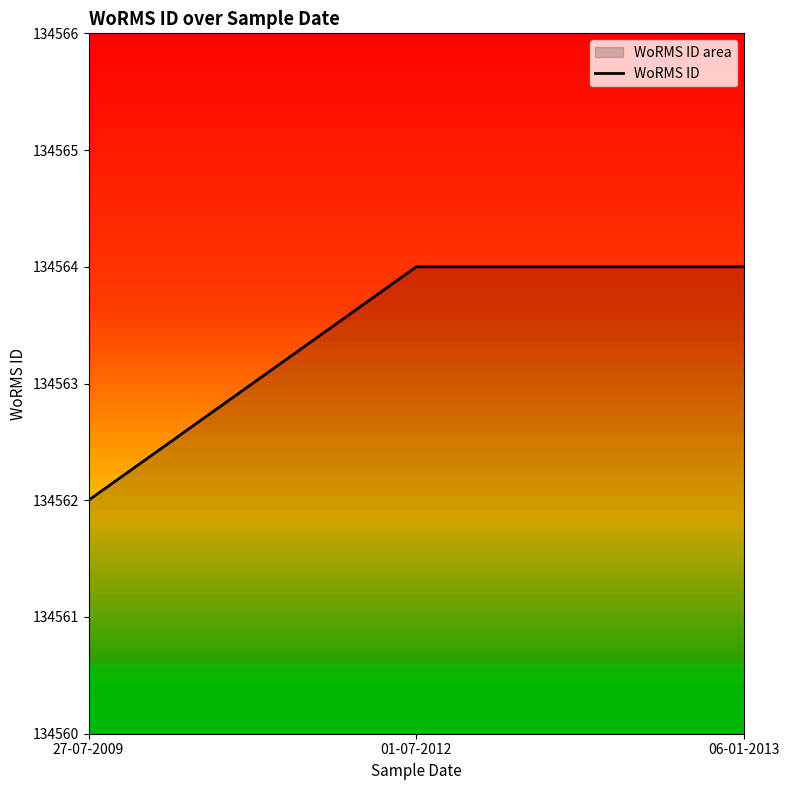

List the labels in order of value, largest first.

01-07-2012, 06-01-2013, 27-07-2009